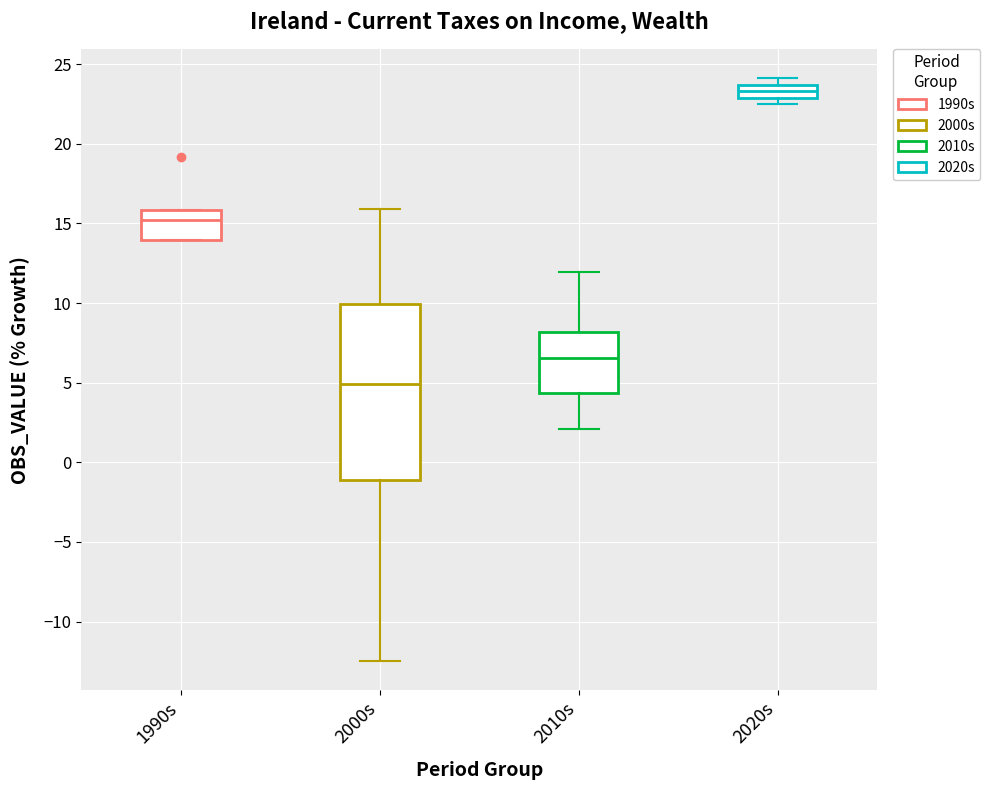

Which box is the tallest, from its lower edge to its upper edge?

2000s